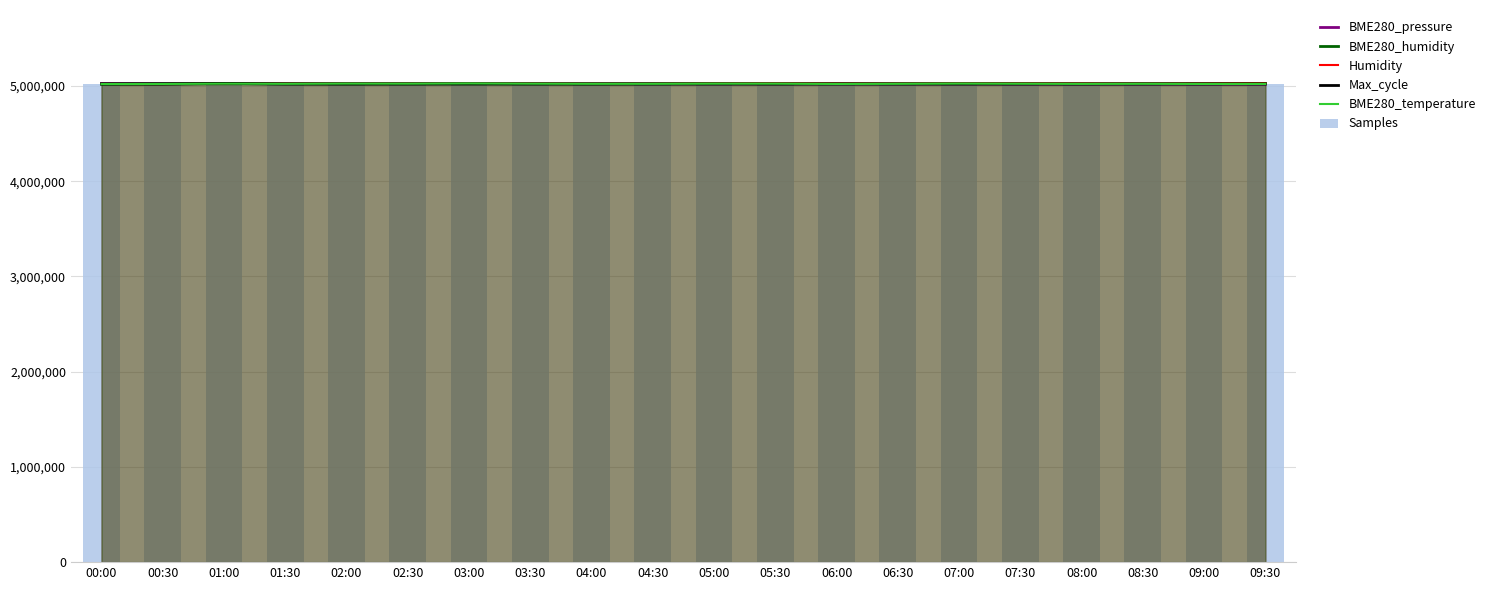

At which category is the sum across all series the highest?

03:30